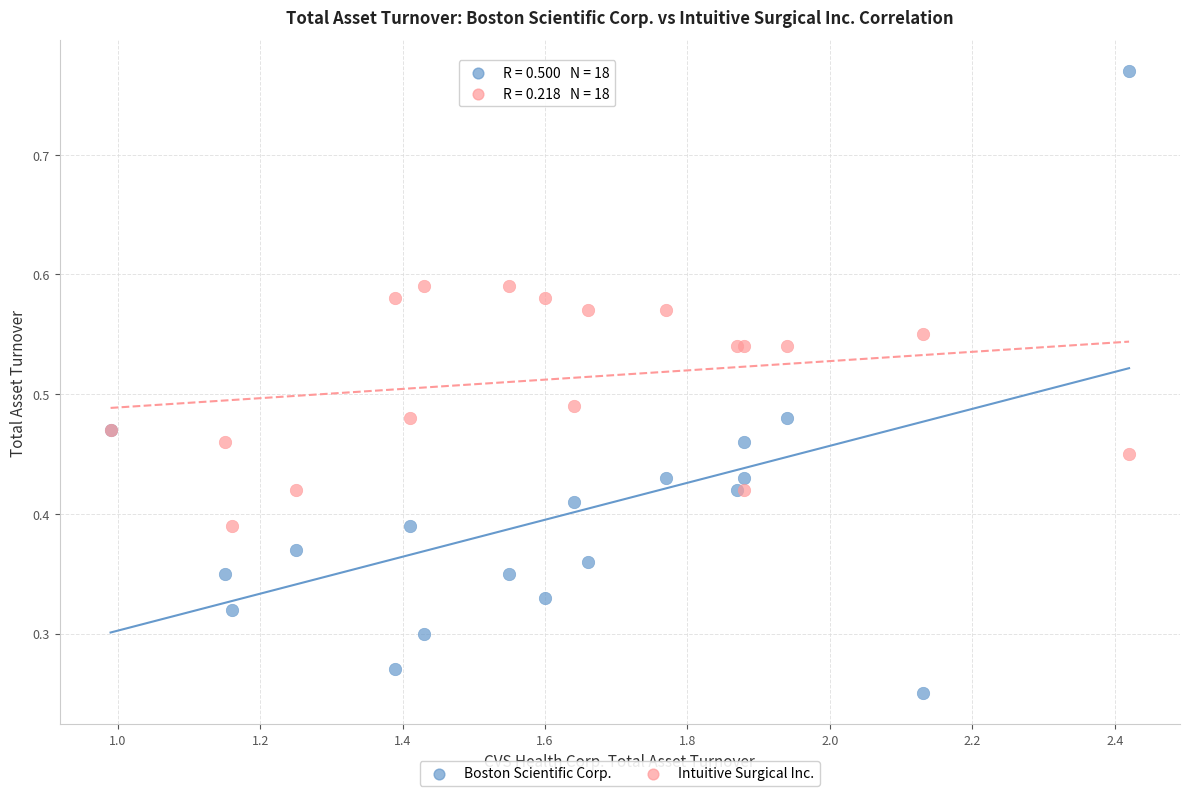

Which series reaches the maximum Y coordinate?

Boston Scientific Corp.